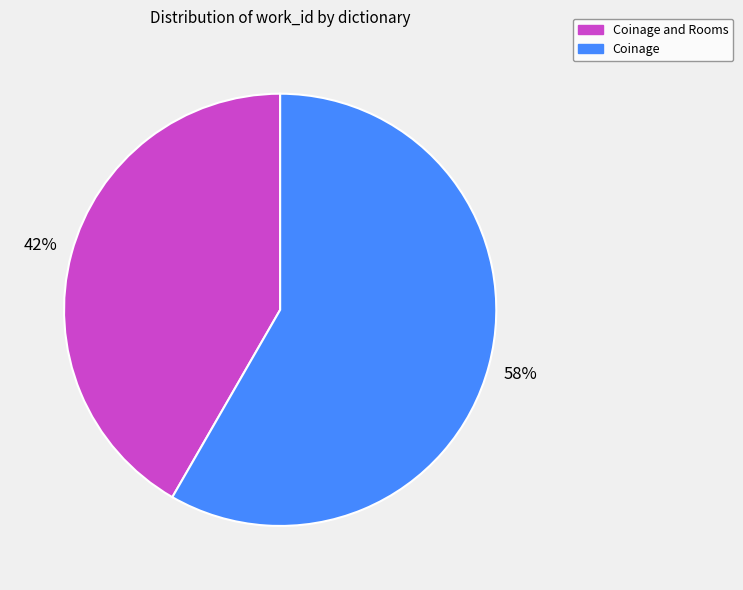

Between Coinage and Rooms and Coinage, which is larger?

Coinage